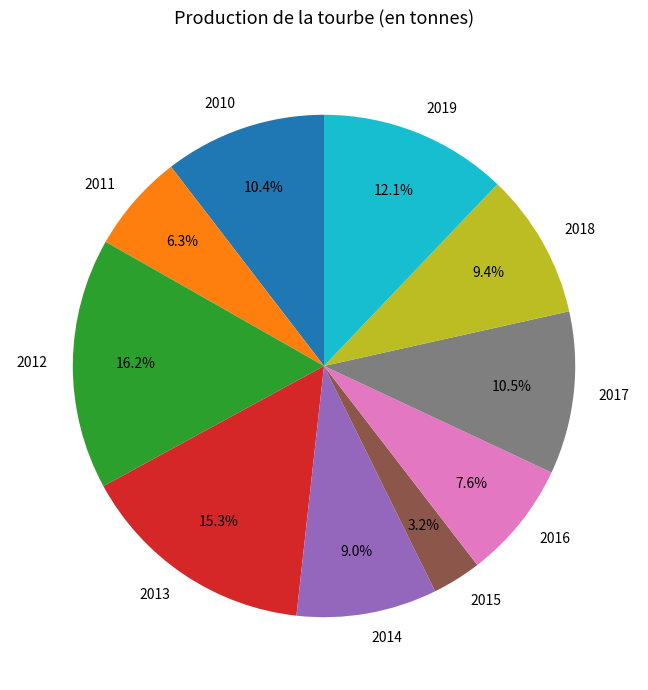

Is there a majority slice in this chart?

No